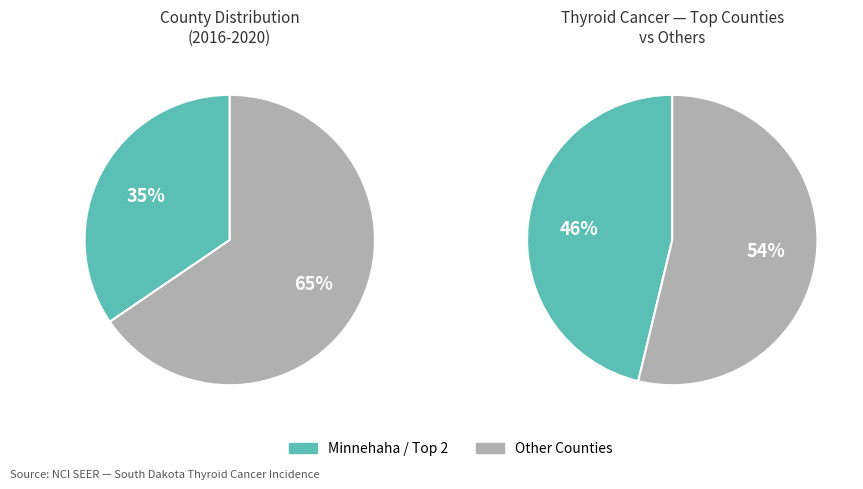

Does Meade County account for over 50% of the chart?

No